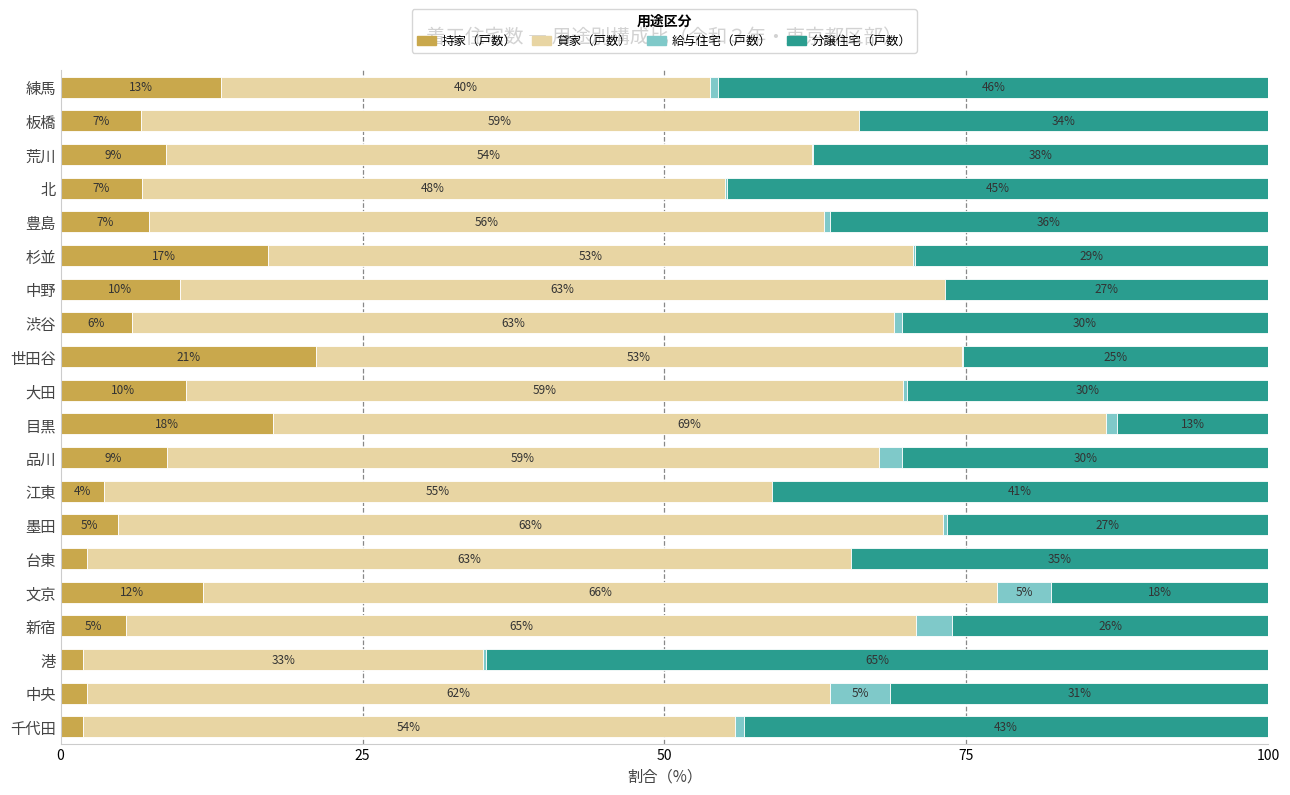

What are all the series names shown in the legend?

持家（戸数）, 貸家（戸数）, 給与住宅（戸数）, 分譲住宅（戸数）